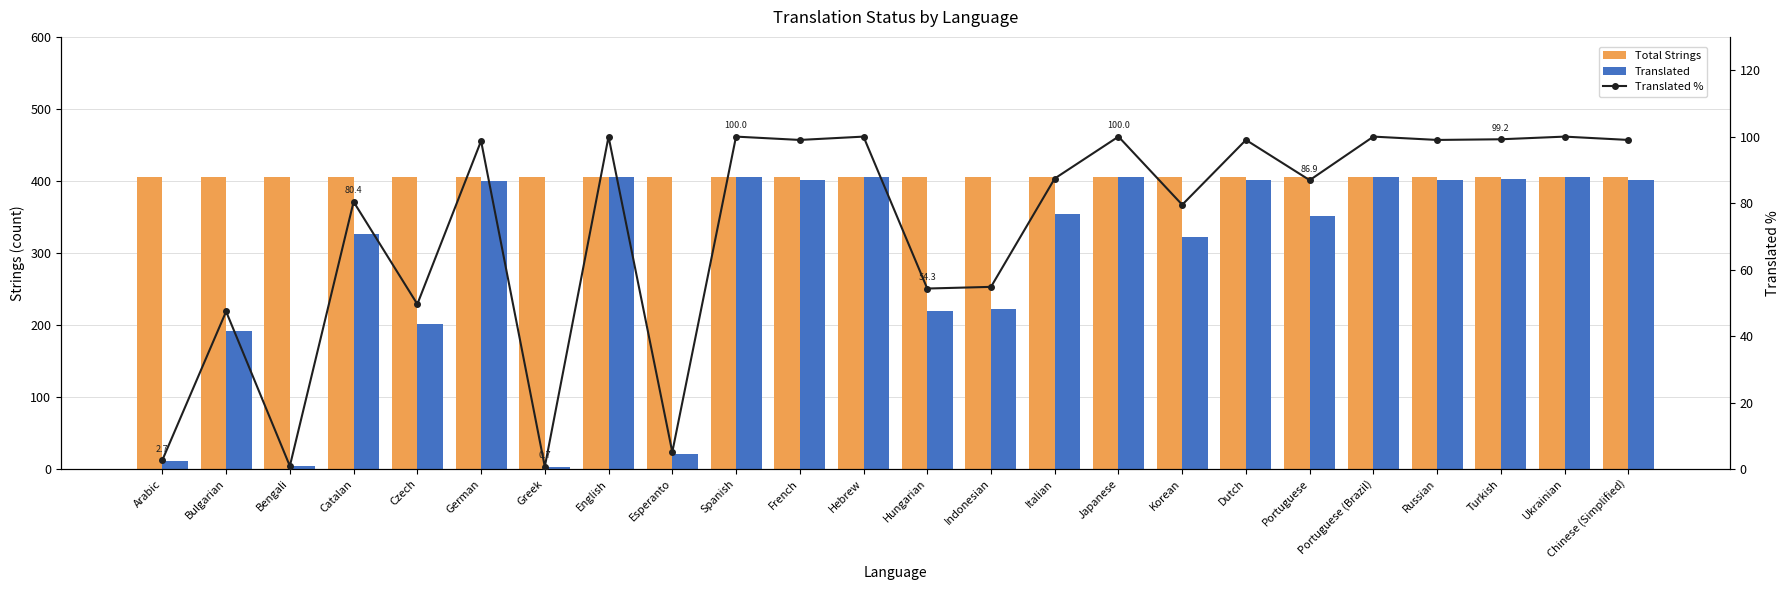

What is the sum of all Translated values?

7064.0